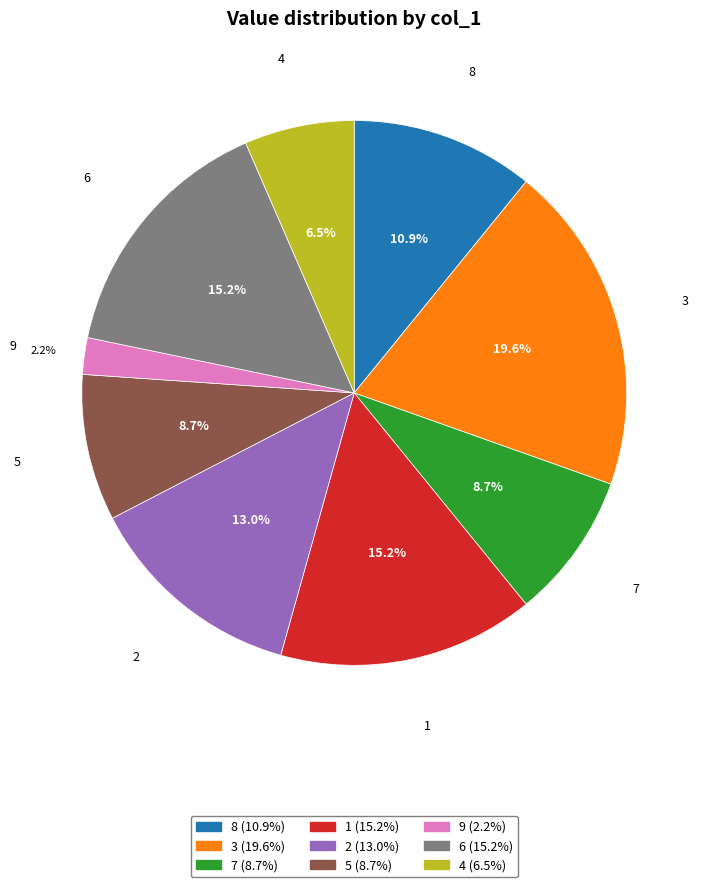

Approximately how many times larger is the value at 6 compared to 2?

1.2